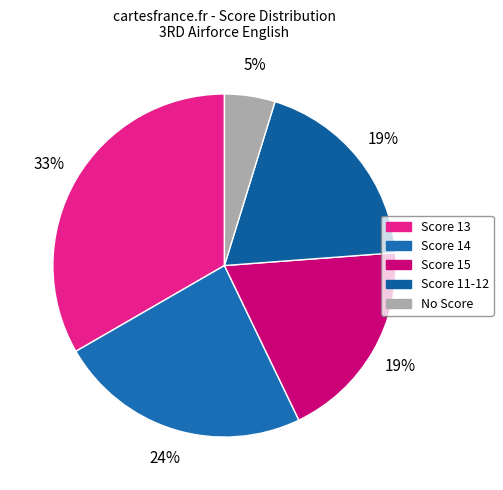

To the nearest percent, what is the difference between the Score 14 and Score 15 slice percentages?

5%